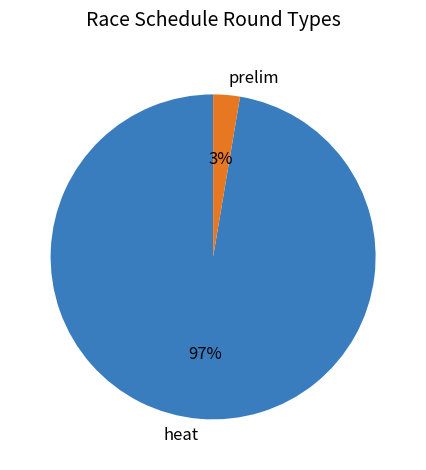

To the nearest percent, what portion does heat represent?

97%